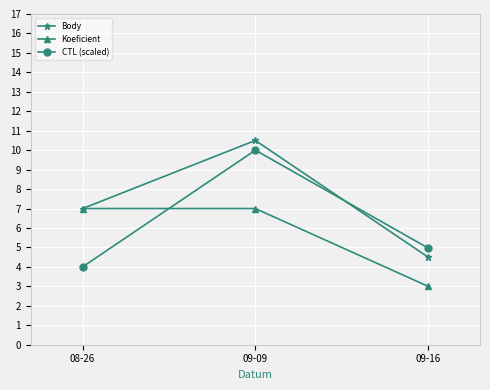

What are all the series names shown in the legend?

Body, Koeficient, CTL (scaled)